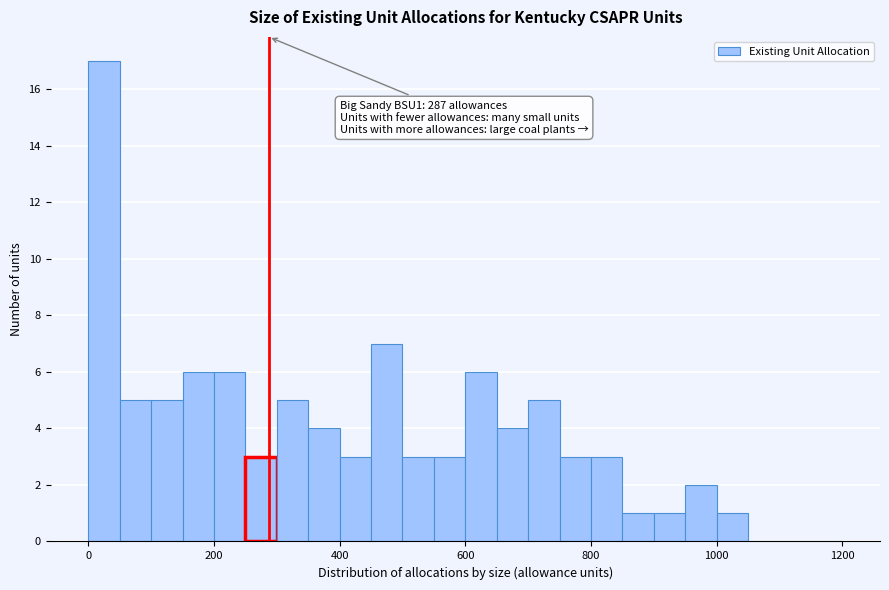

Read against the x-axis, roughly where is the centre of the tallest bar?

20